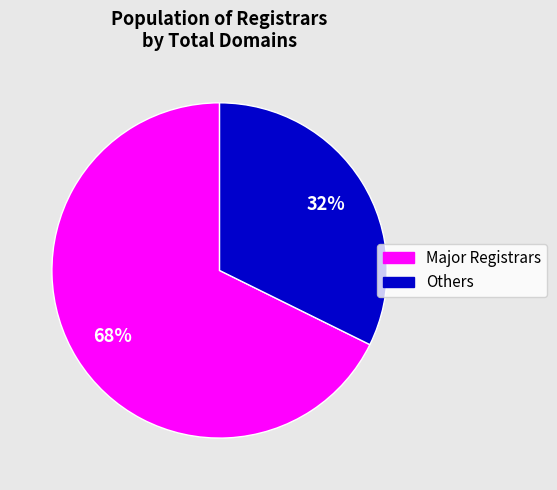

To the nearest percent, what is the average slice percentage?

50%